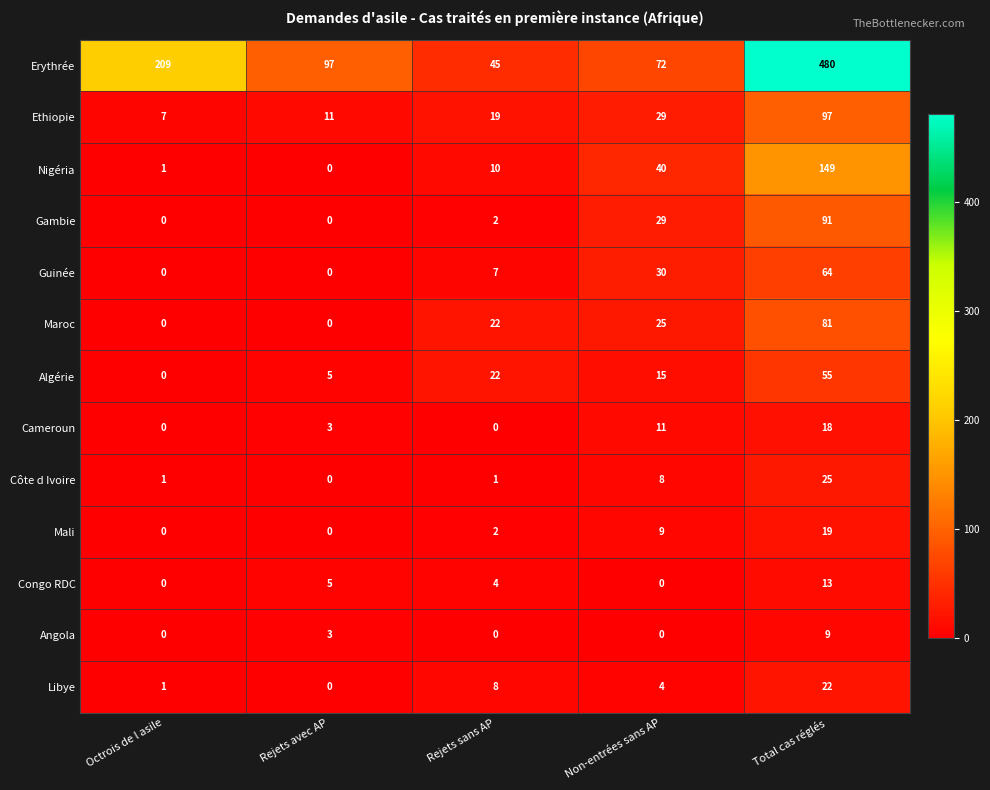

Which series has the largest range (max minus min)?

Erythrée